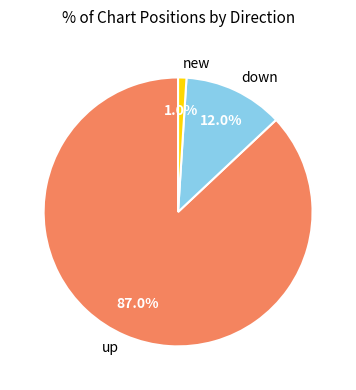

To the nearest percent, what is the combined percentage of down and up?

99%